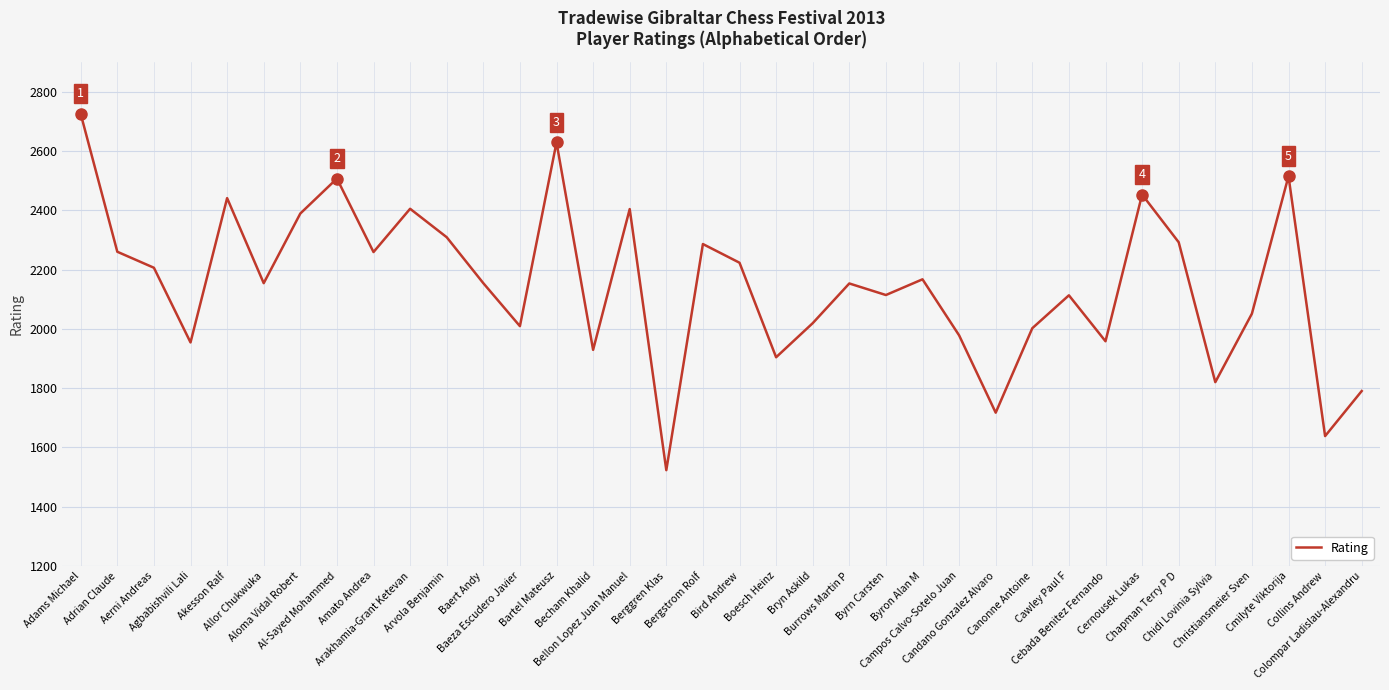

What is the greatest value displayed?

2725